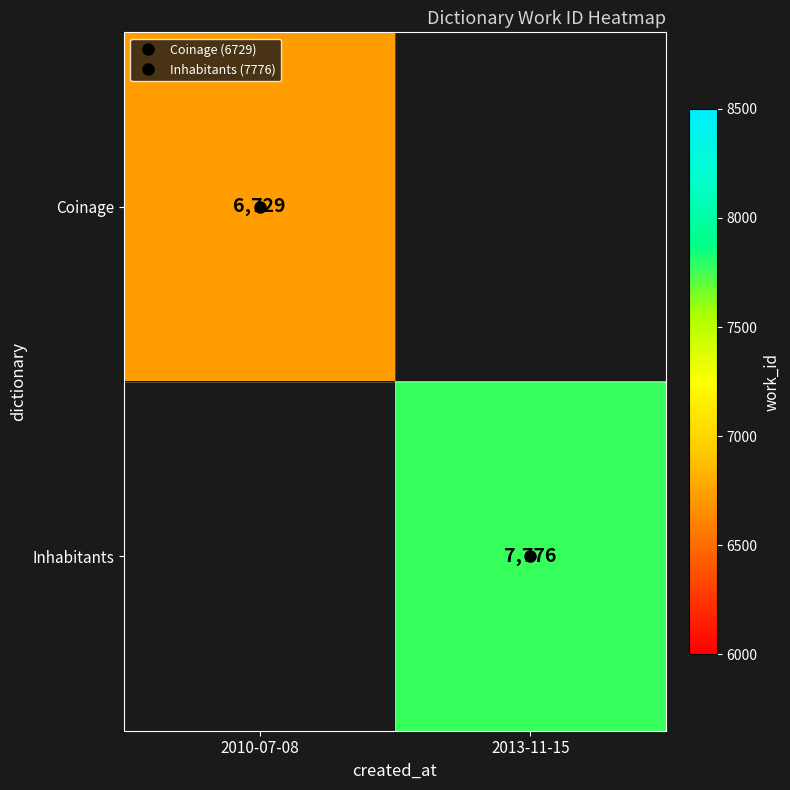

What is the maximum value shown in the chart?

7776